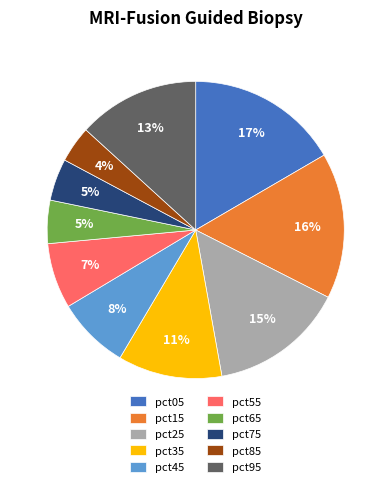

Combined, do pct35 and pct55 account for over 50%?

No